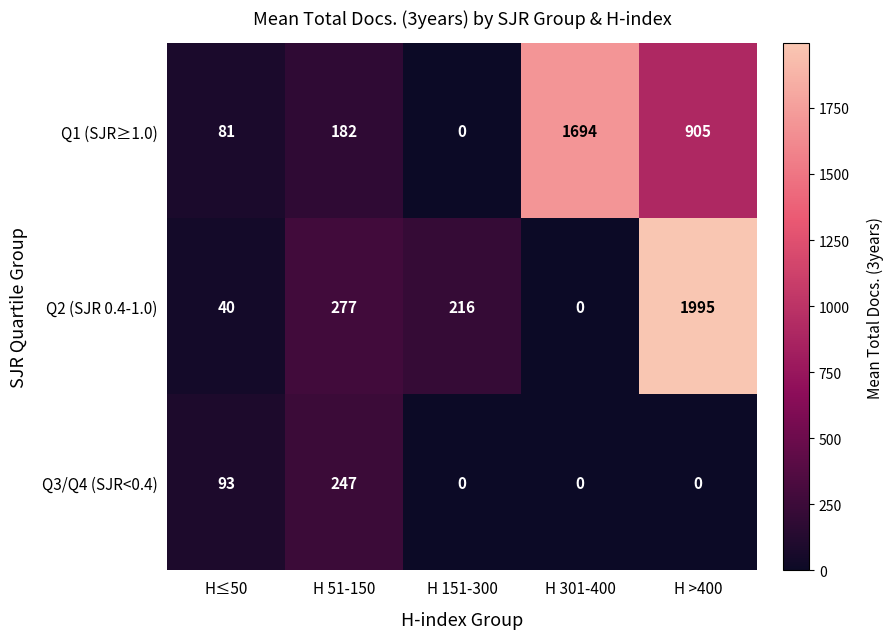

What is the difference between the maximum and minimum values in the Q2 (SJR 0.4-1.0) series?

1995